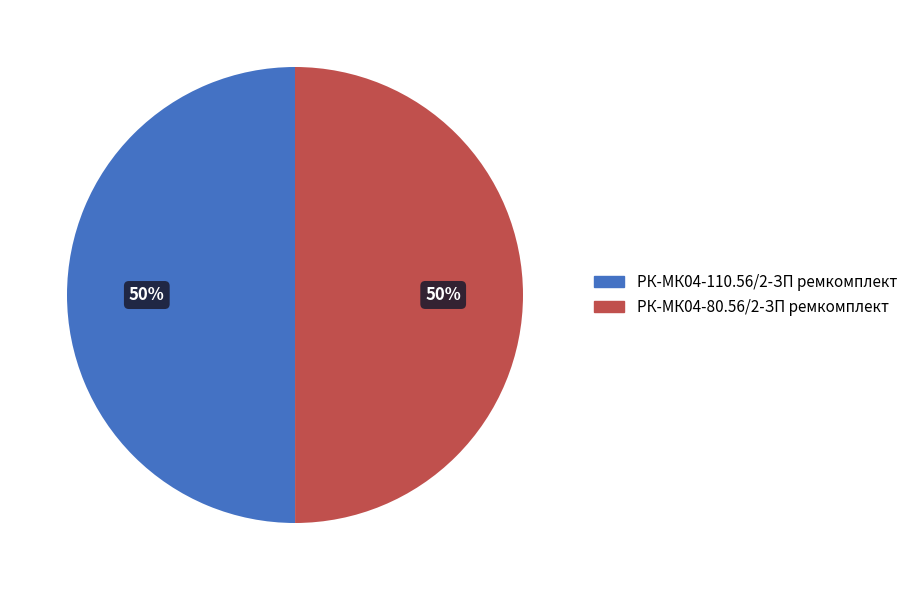

Do РК-МК04-80.56/2-ЗП ремкомплект and РК-МК04-110.56/2-ЗП ремкомплект together represent more than half of the pie?

Yes